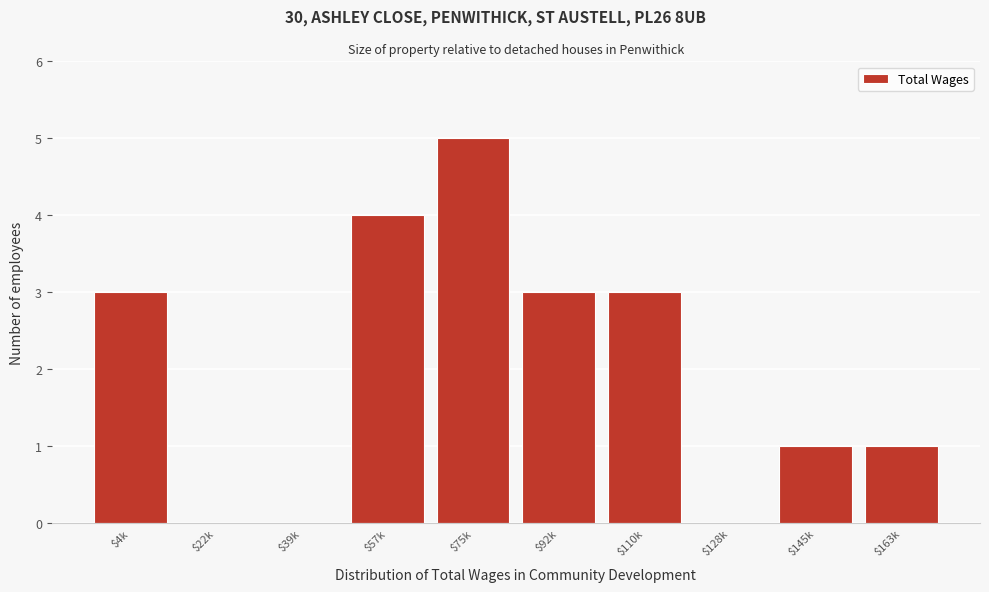

At which category does the chart reach its peak across all series?

$75k